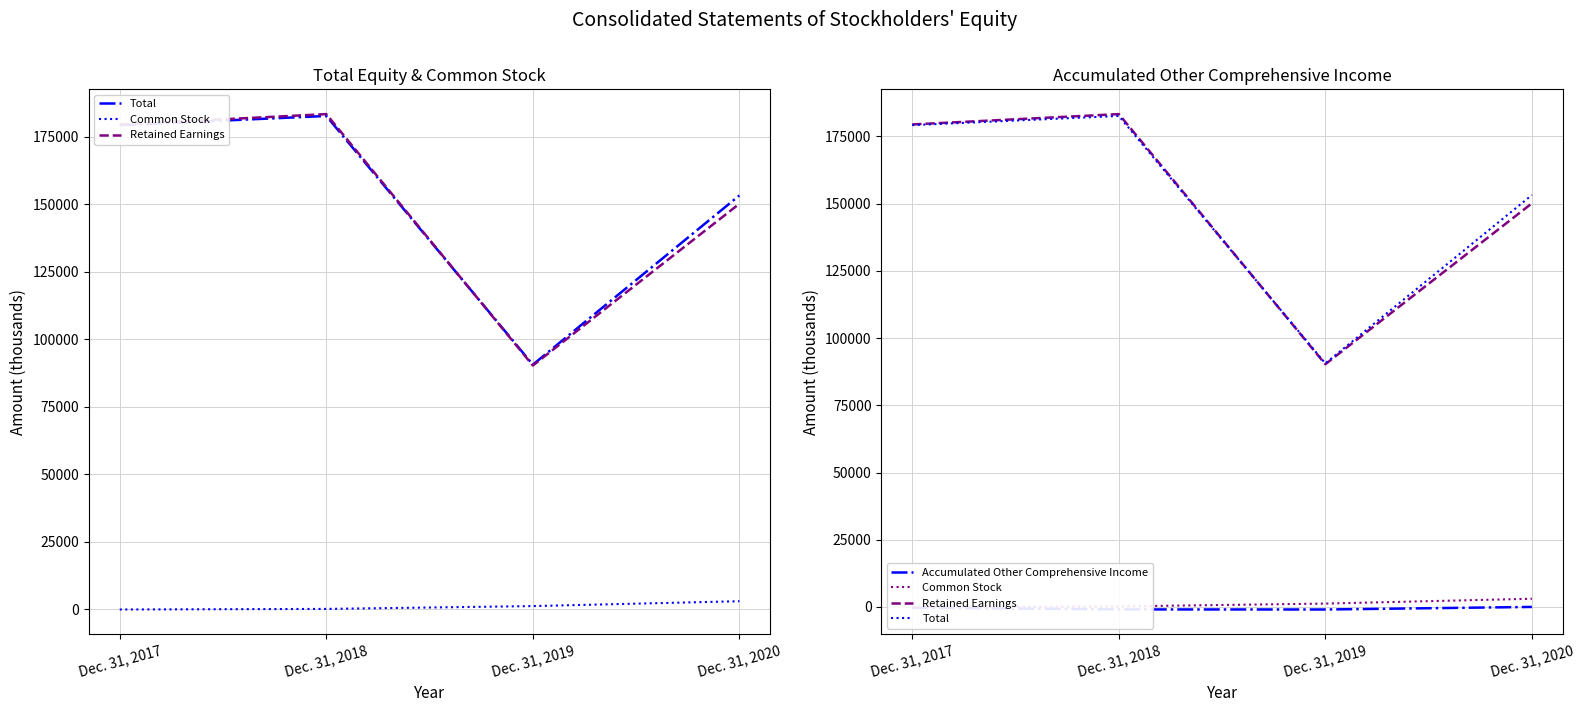

What is the minimum value for Retained Earnings?

90272